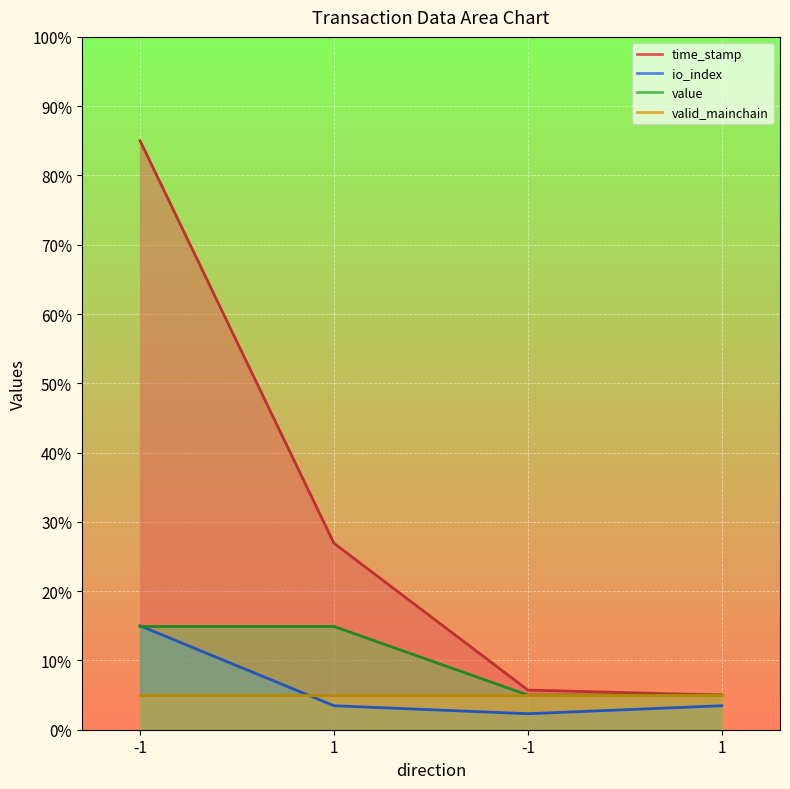

At which category is the sum across all series the highest?

-1